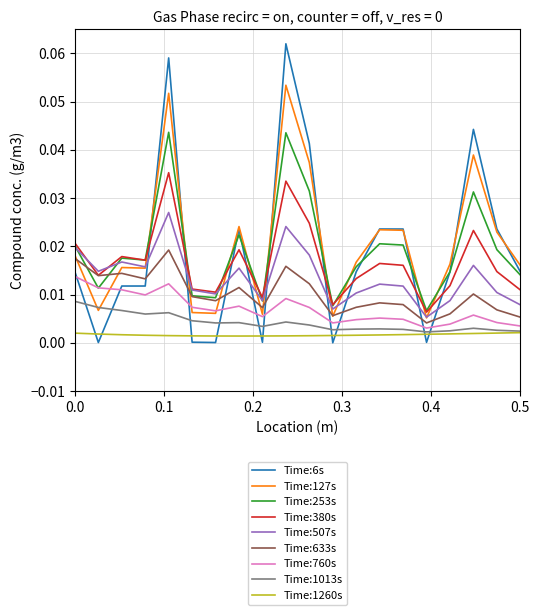

Rank the series by their maximum value, from highest to lowest.

Time:6s, Time:127s, Time:253s, Time:380s, Time:507s, Time:633s, Time:760s, Time:1013s, Time:1260s